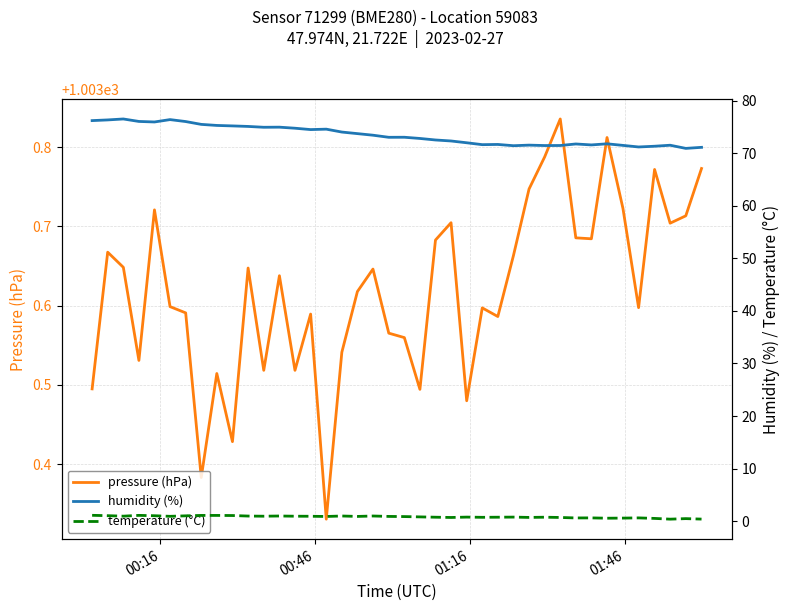

How many pressure (hPa) values are between 1003 and 1004?

40